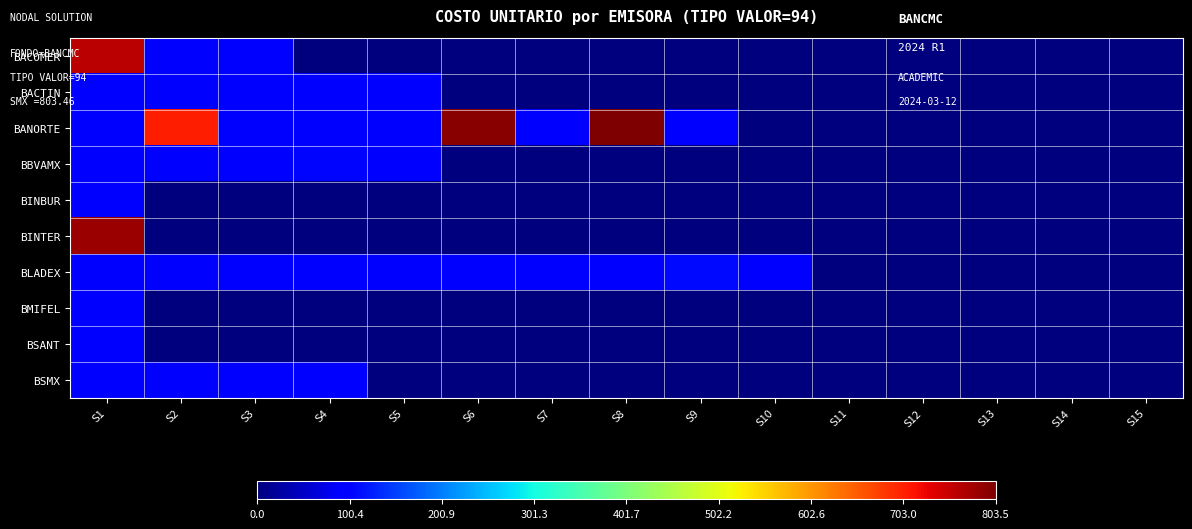

Which series has the largest total across all categories?

BANORTE